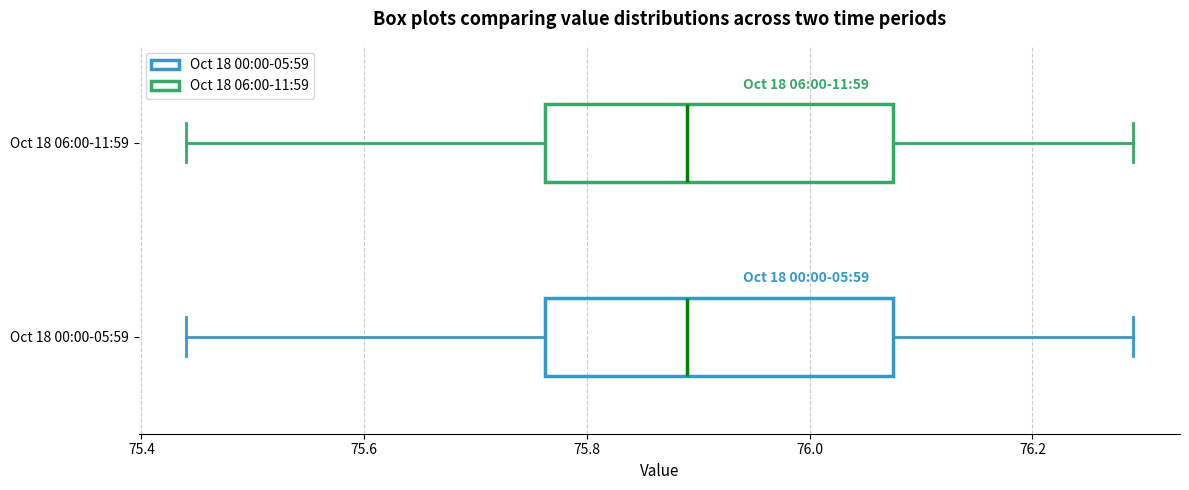

Reading bottom to top, read every box against the x-axis: the position of its median line, the range the box covers, and the ends of its whiskers. The values are not printed on the chart, so give them approximately, as read against the axis.

Oct 18 00:00-05:59: median 75.90, box 75.76 to 76.08, whiskers 75.44 to 76.30
Oct 18 06:00-11:59: median 75.90, box 75.76 to 76.08, whiskers 75.44 to 76.30